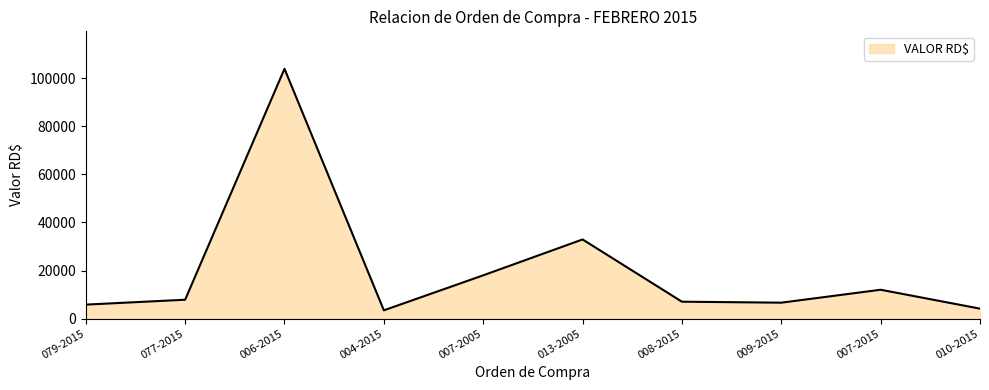

Does the chart have visible grid lines?

No